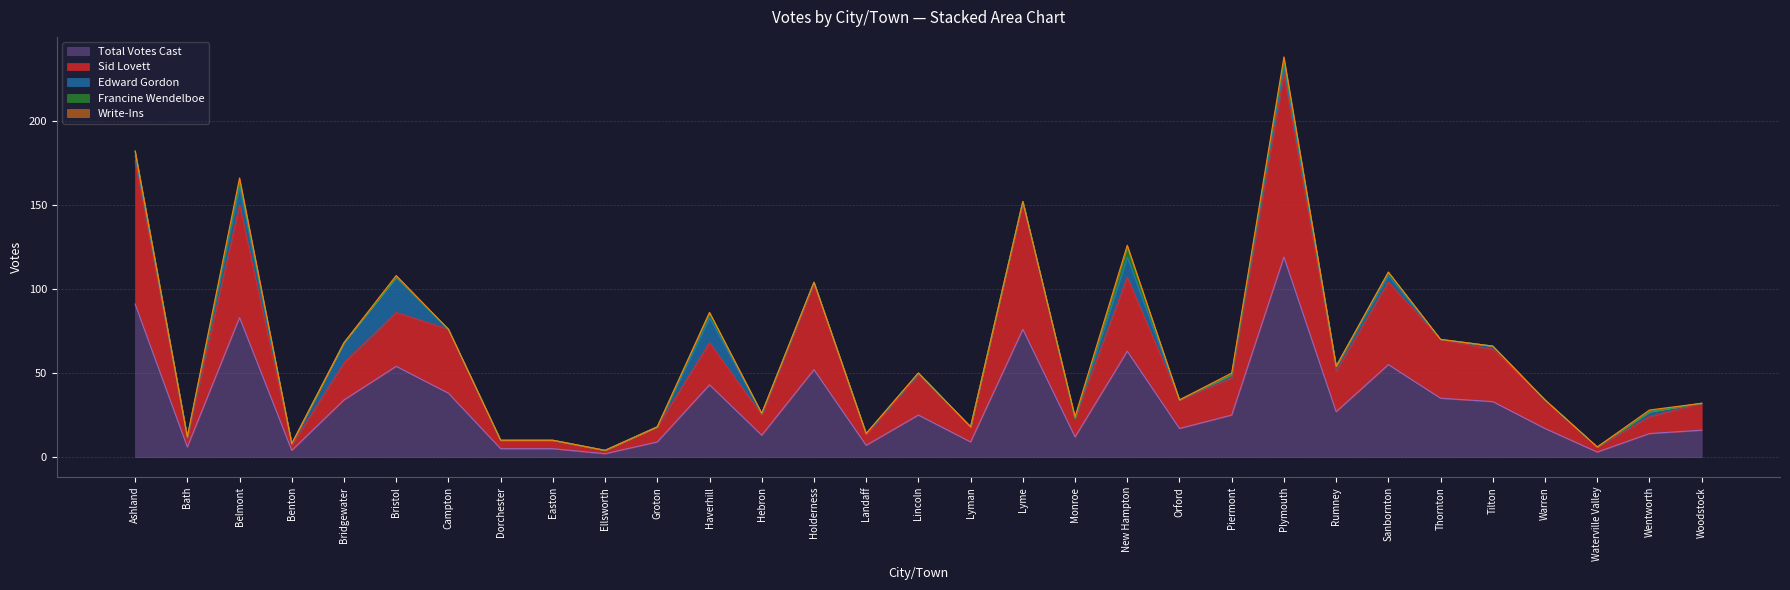

What is the difference between the Total Votes Cast values at Campton and Plymouth?

81